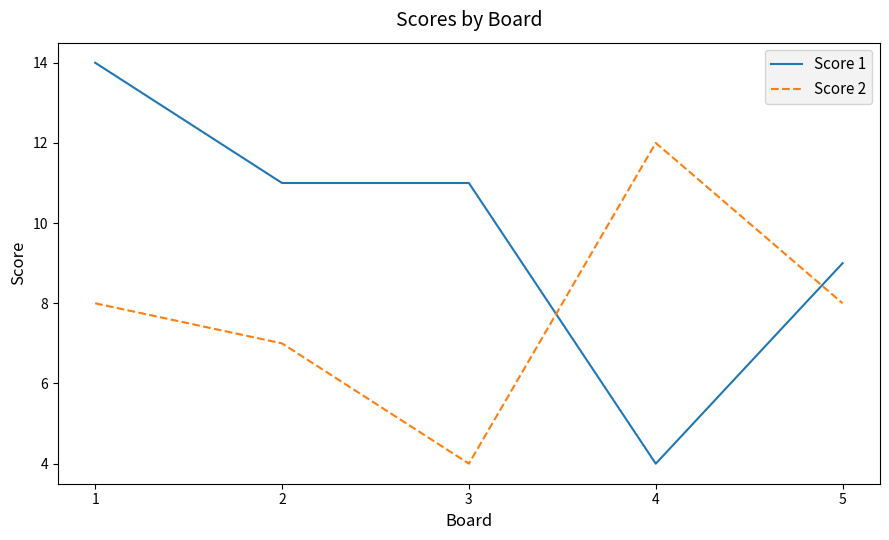

What is the difference between the second highest and second lowest values in the Score 1 series?

2